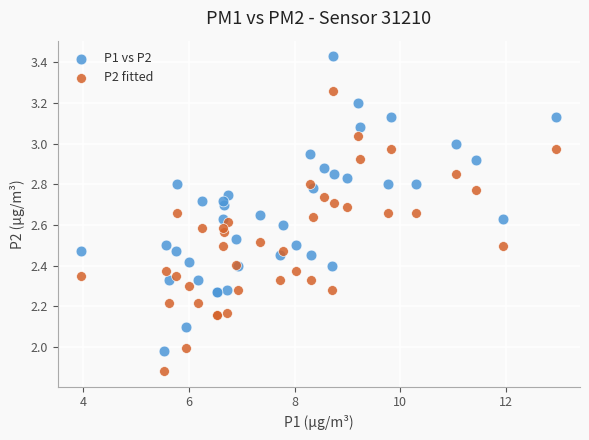

What are all the series names shown in the legend?

P1 vs P2, P2 fitted